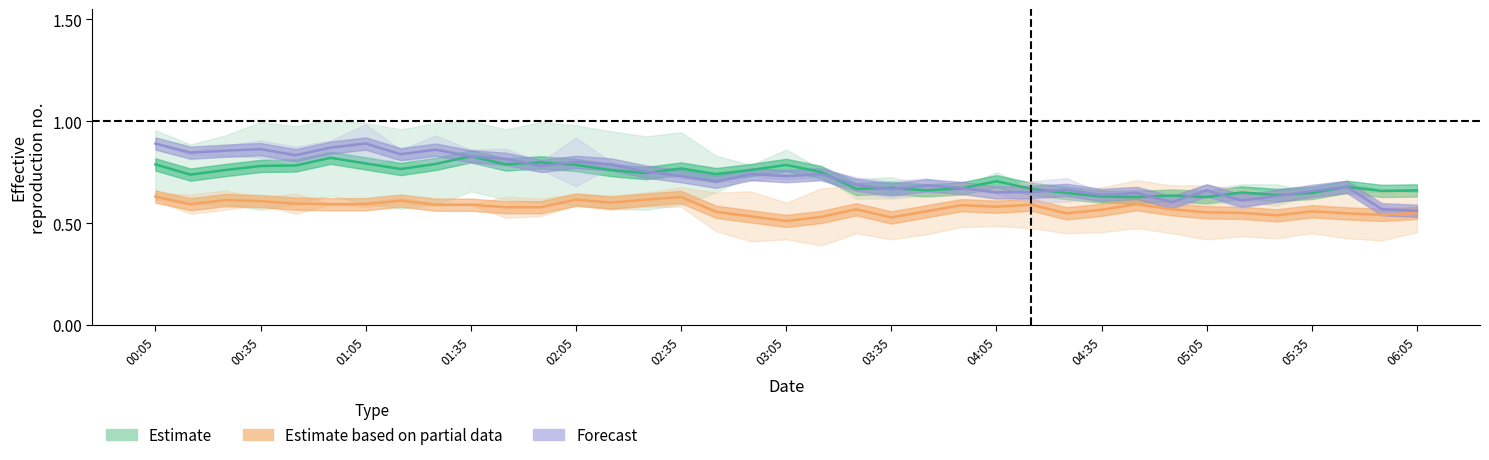

Count the number of data series in this chart.

3